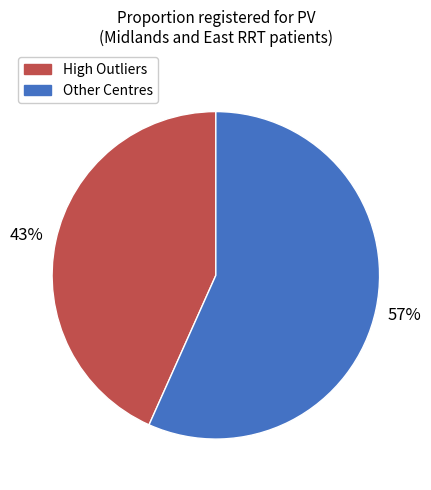

Does any single category account for the majority?

Yes